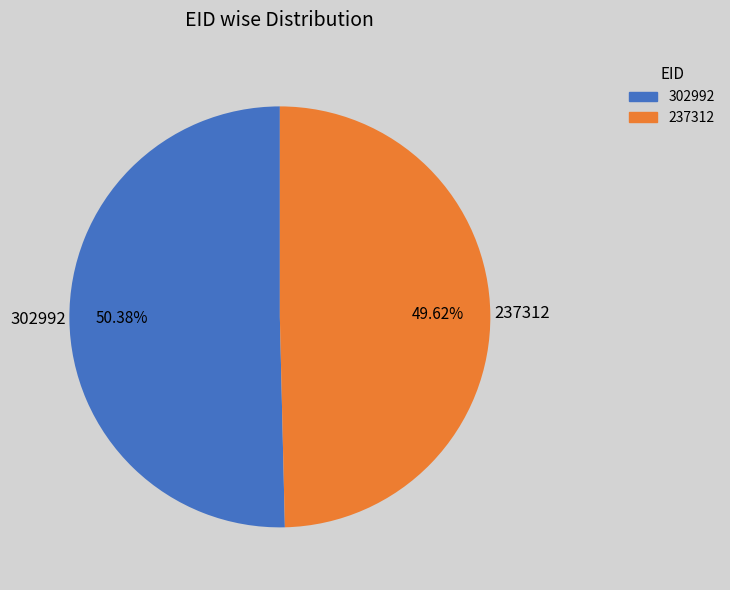

Is there a majority slice in this chart?

Yes